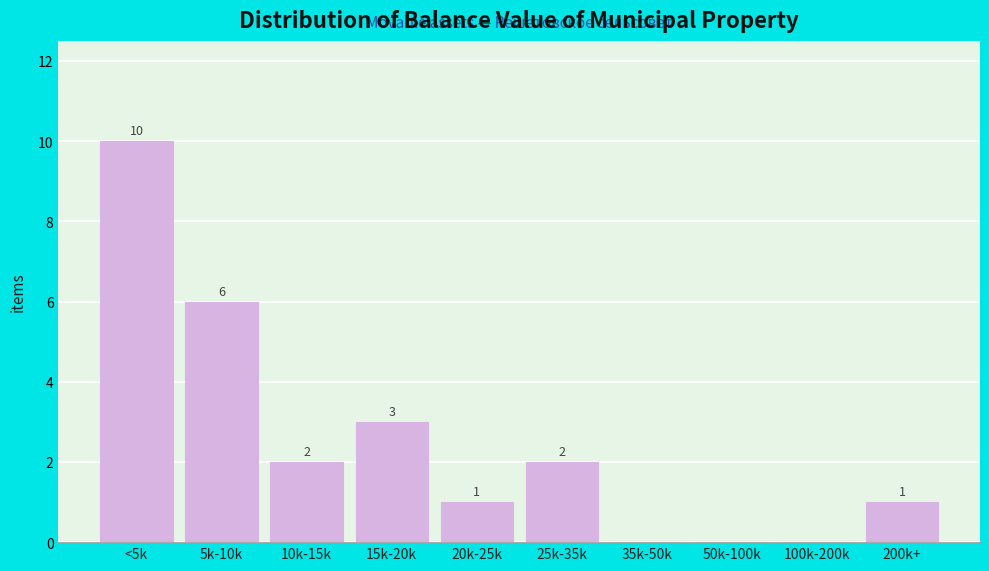

Reading left to right, transcribe all the data shown in this chart.

<5k=10	5k-10k=6	10k-15k=2	15k-20k=3	20k-25k=1	25k-35k=2	35k-50k=0	50k-100k=0	100k-200k=0	200k+=1